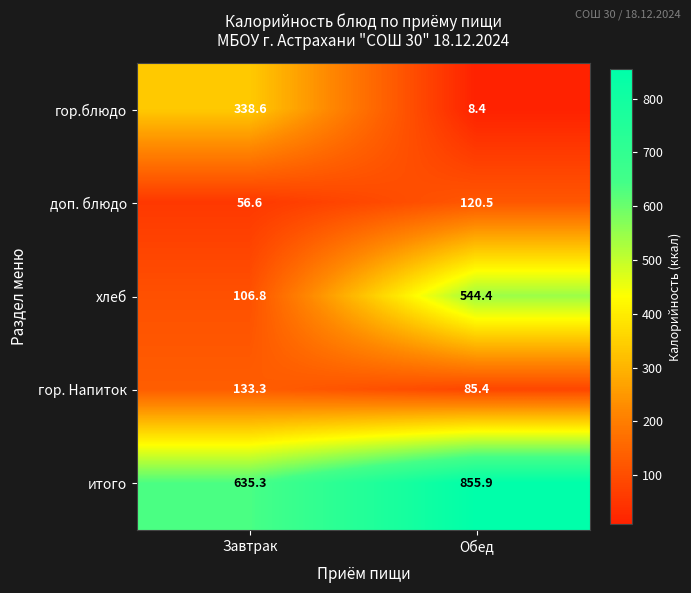

What is the spread (max minus min) of values at Завтрак?

578.7